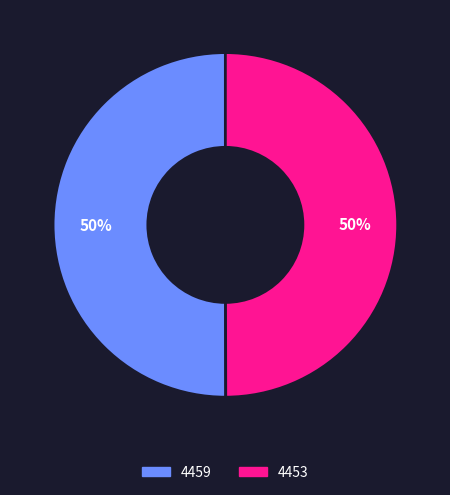

Do 4453 and 4459 together represent more than half of the pie?

Yes